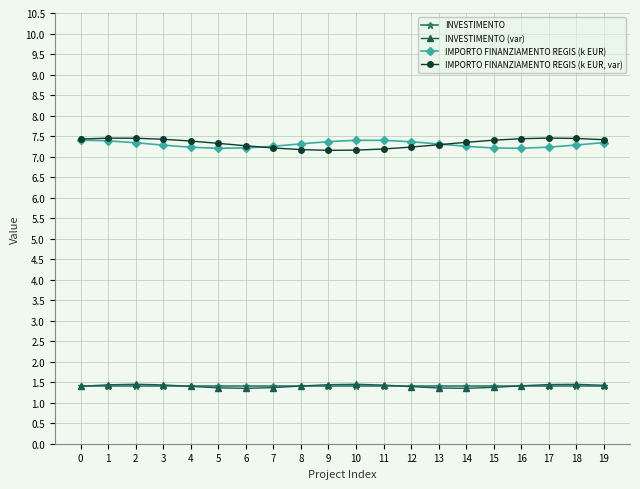

What is the total value across all series at 9?

17.4